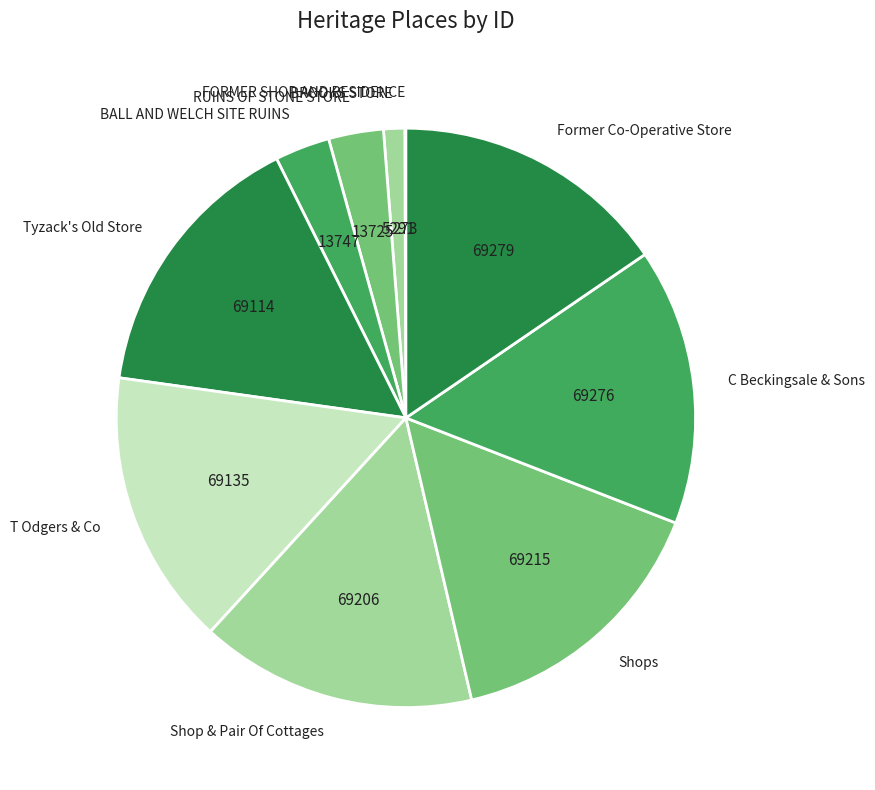

Is there a majority slice in this chart?

No